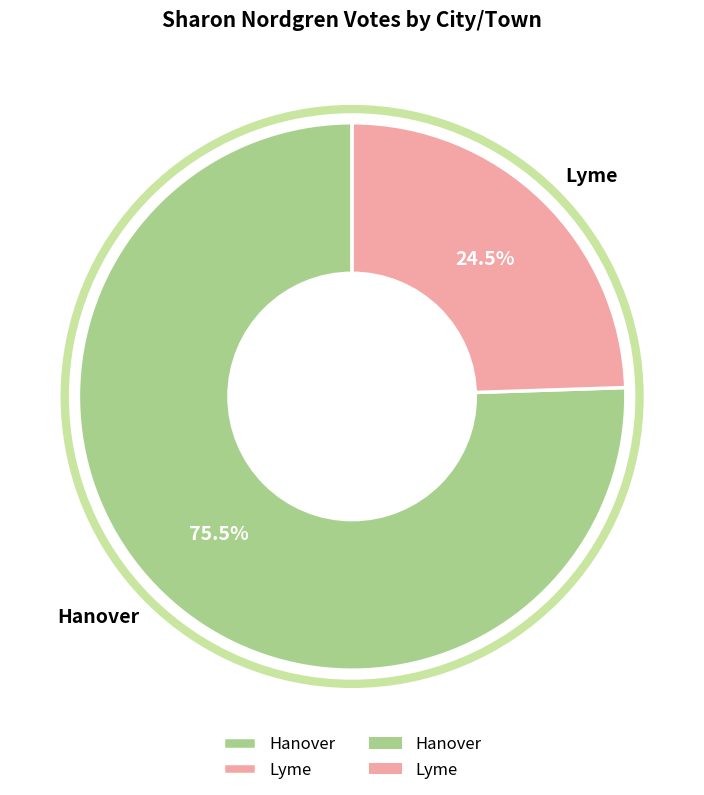

Between Lyme and Hanover, which is larger?

Hanover